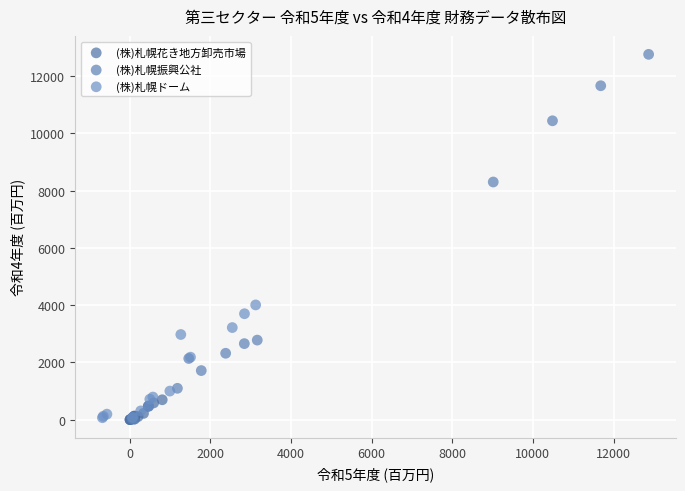

Which series reaches the maximum Y coordinate?

(株)札幌振興公社